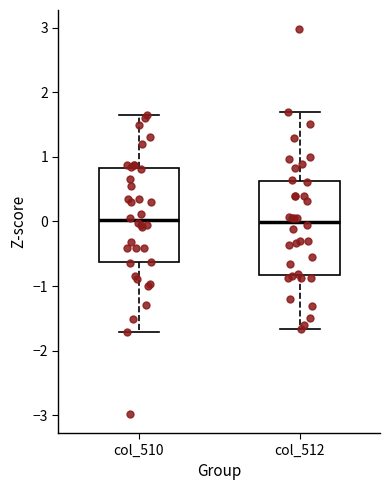

Where does the lower whisker of the box for col_512 end on the y-axis? The values are not printed on the chart, so give them approximately, as read against the axis.

-1.7